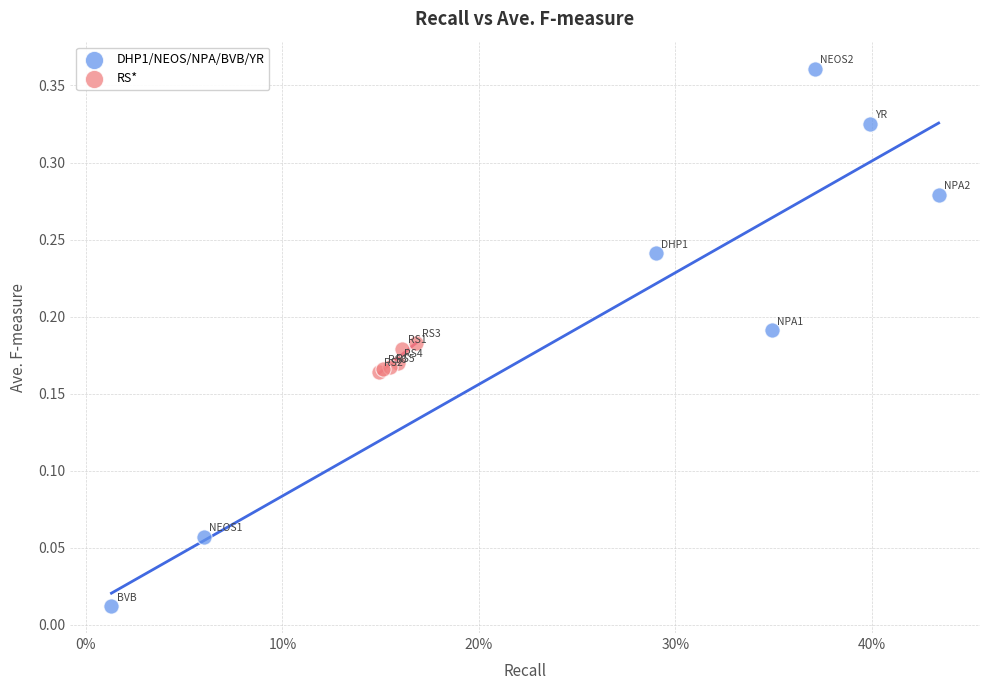

Which series reaches the minimum Y coordinate?

DHP1/NEOS/NPA/BVB/YR